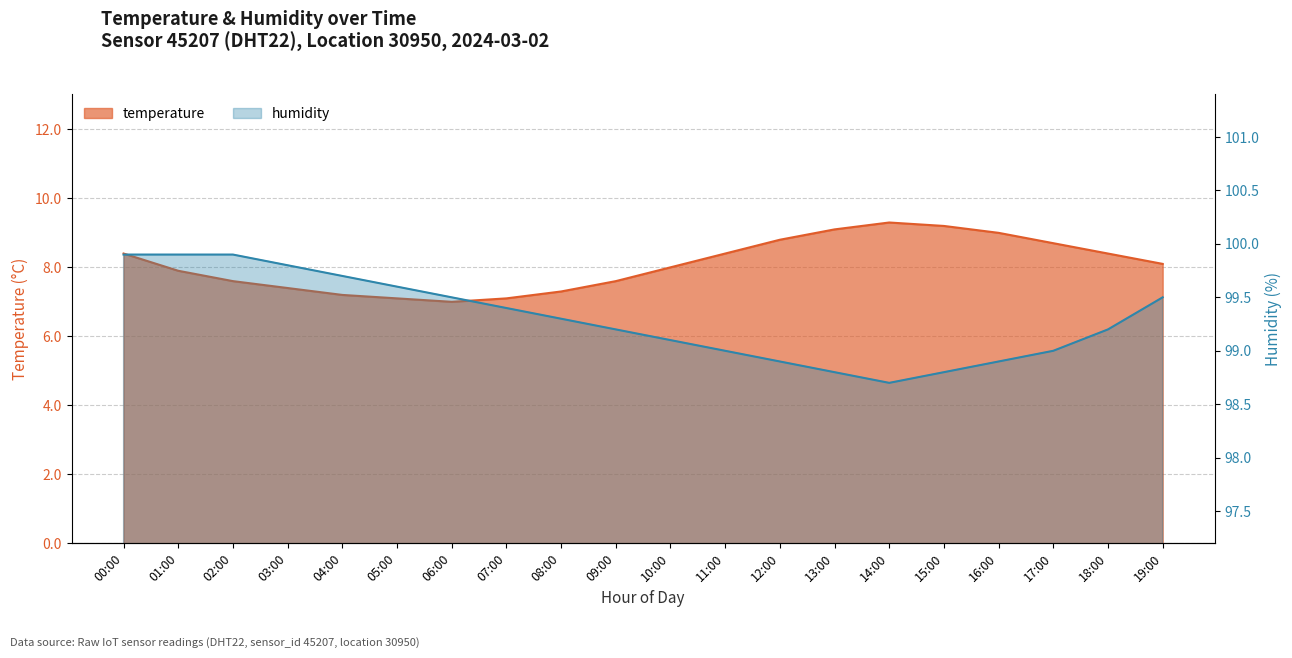

What is the average value of the temperature series?

8.1